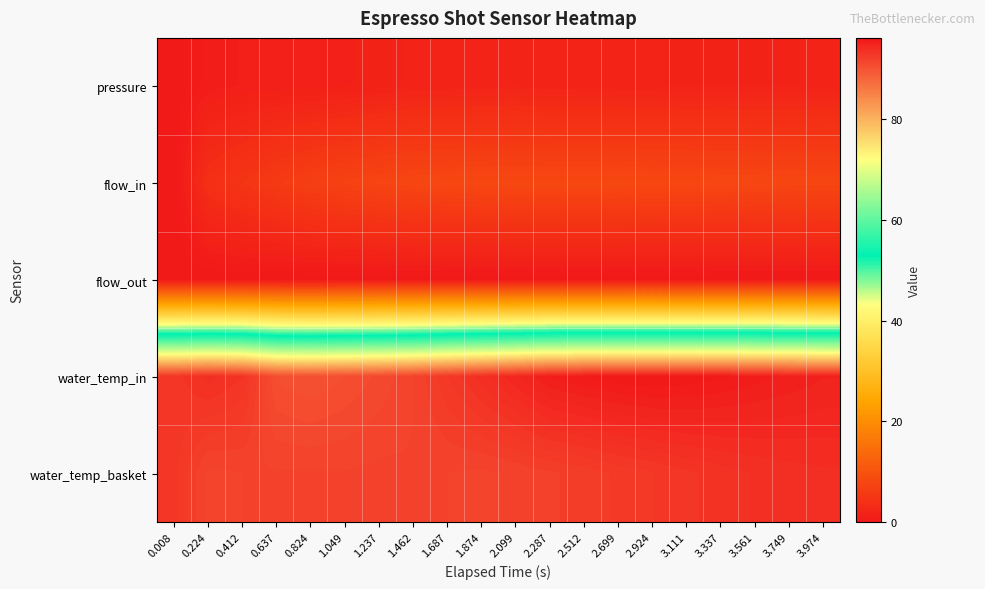

How many categories are shown in the chart?

20